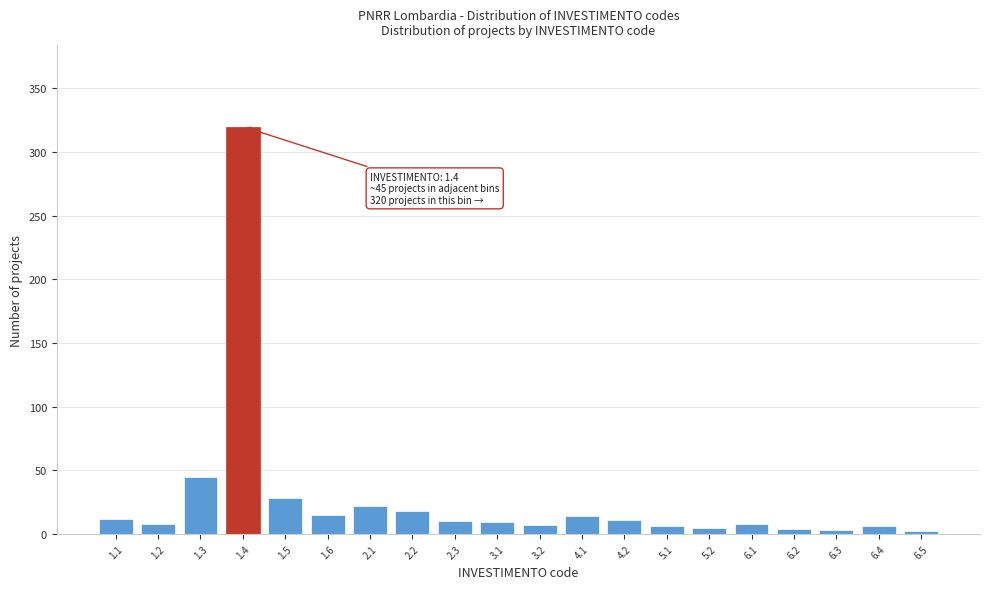

What is the change in value from 1.4 to 2.3?

-310